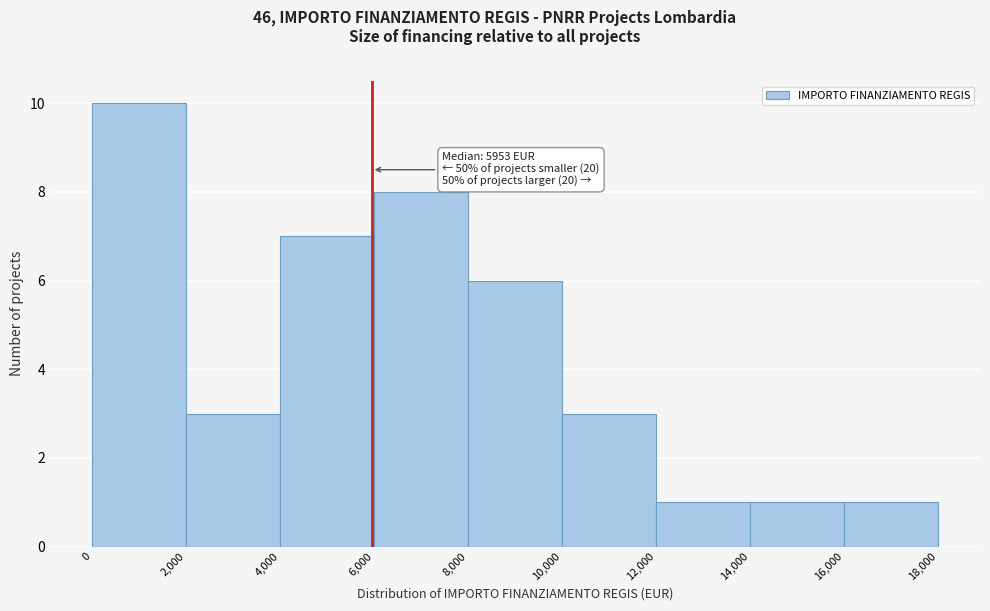

Which range on the x-axis has the tallest bar?

0 to 2,000